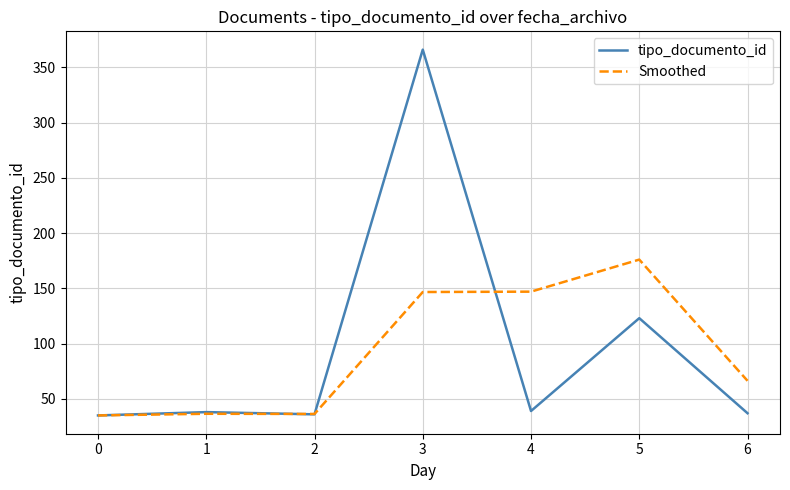

Which series ends up on top after the final intersection of tipo_documento_id and Smoothed?

Smoothed